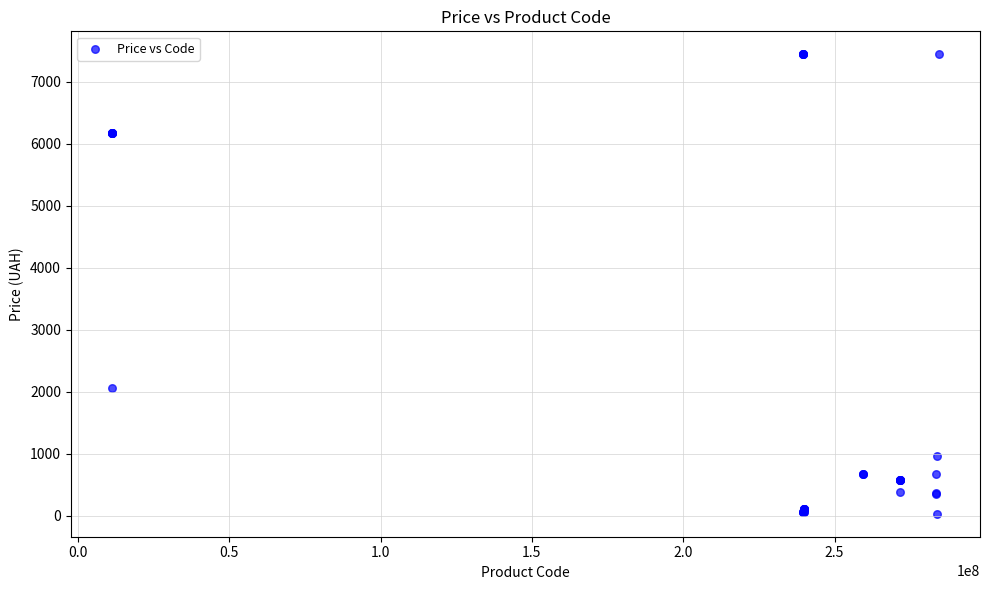

What Y value in the scatter plot is closest to 3738?

2066.2